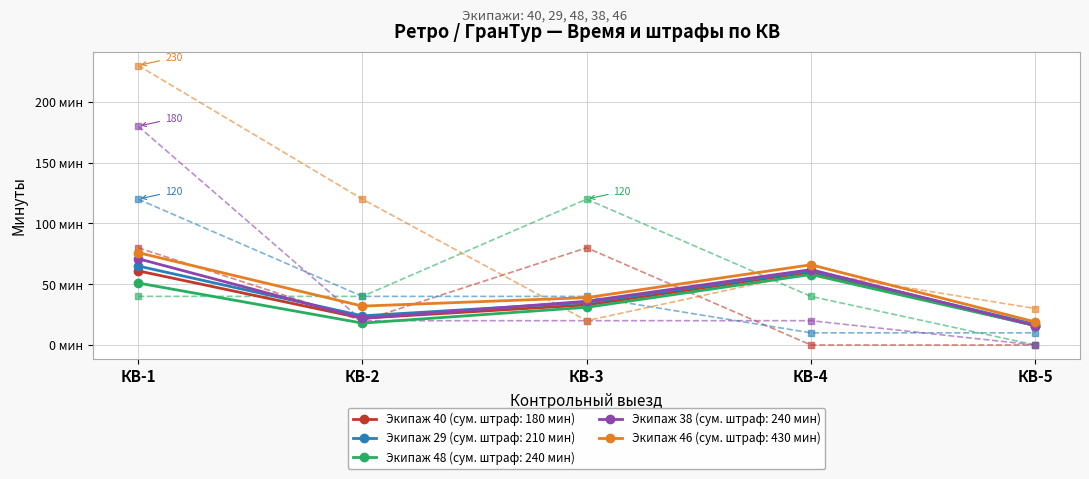

Reading right to left, extract all data points from this chart.

Штраф 40: 0	0	80	20	80
Штраф 29: 10	10	40	40	120
Штраф 48: 0	40	120	40	40
Штраф 38: 0	20	20	20	180
Штраф 46: 30	60	20	120	230